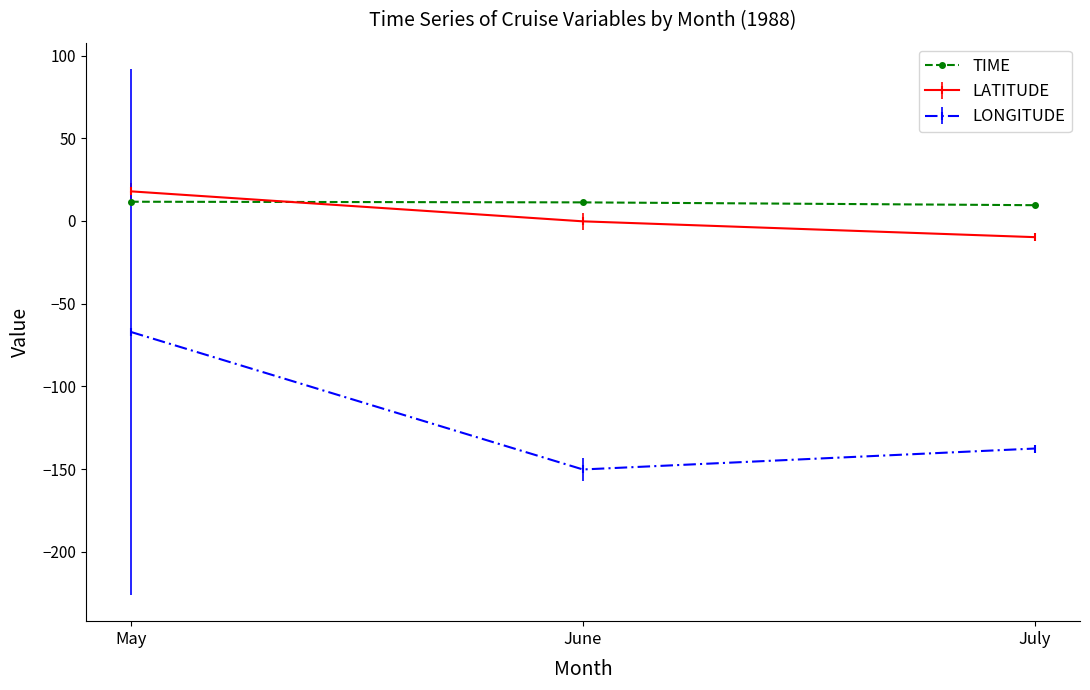

At July, list the series in order from largest to smallest.

TIME, LATITUDE, LONGITUDE